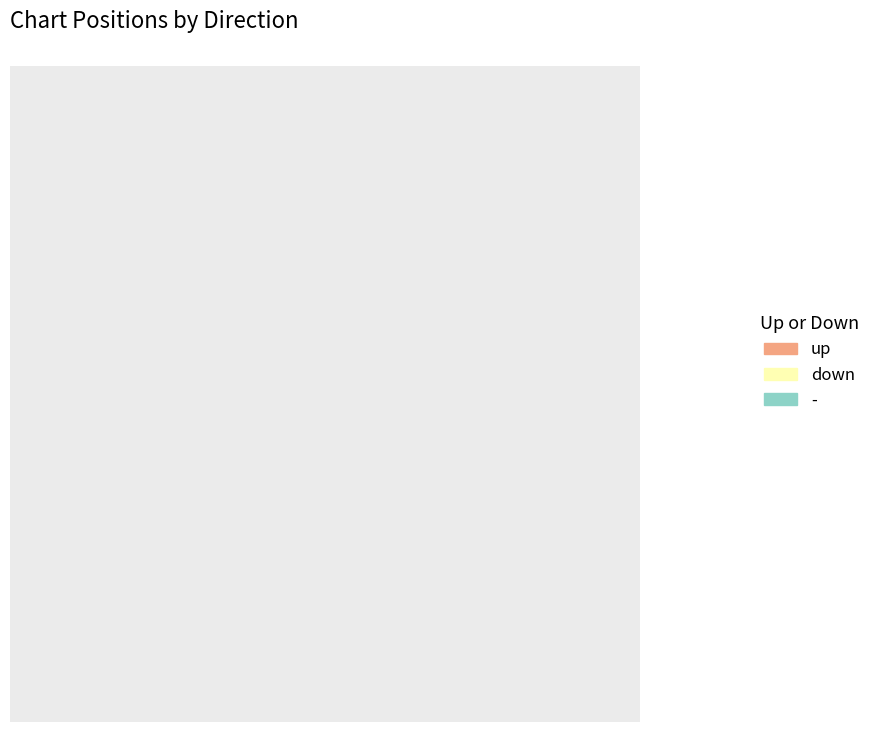

To the nearest percent, what is the combined percentage of - and down?

15%